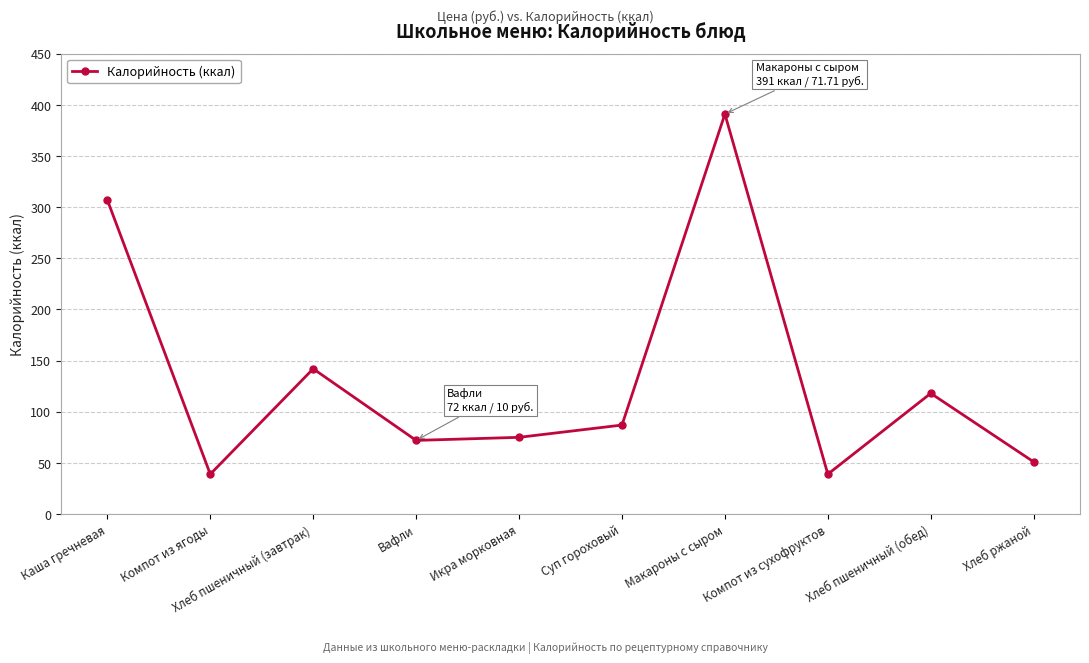

True or false: the data shows 225 at Хлеб пшеничный (завтрак).

False